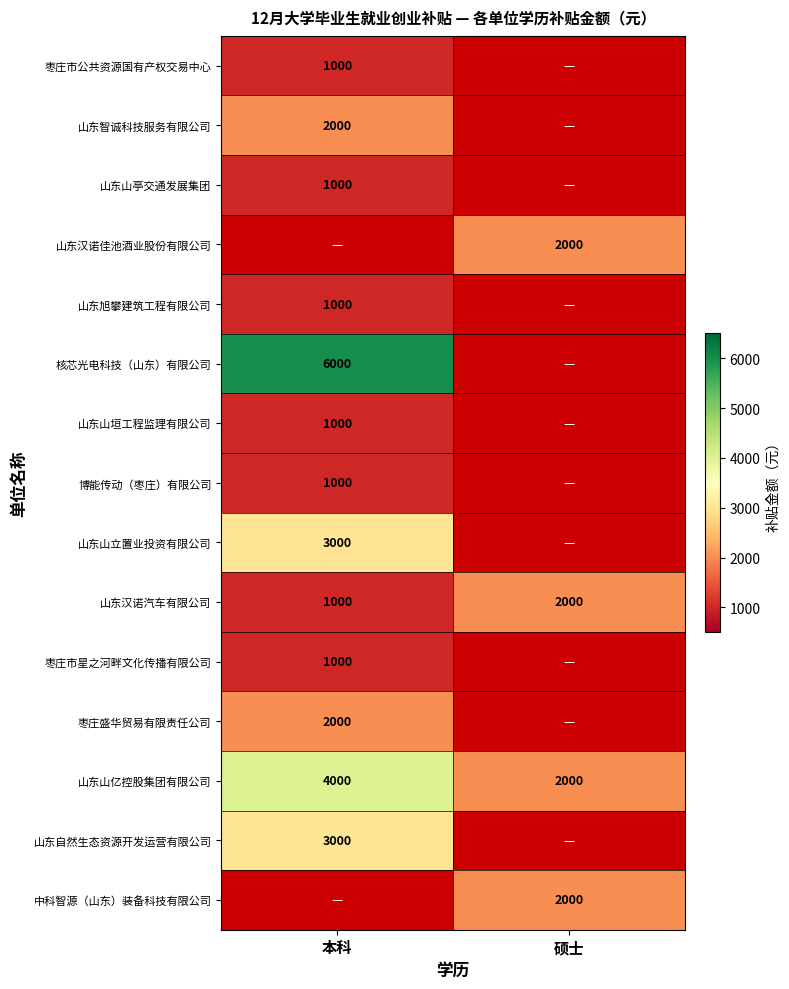

At how many categories does at least one series exceed 2457?

1